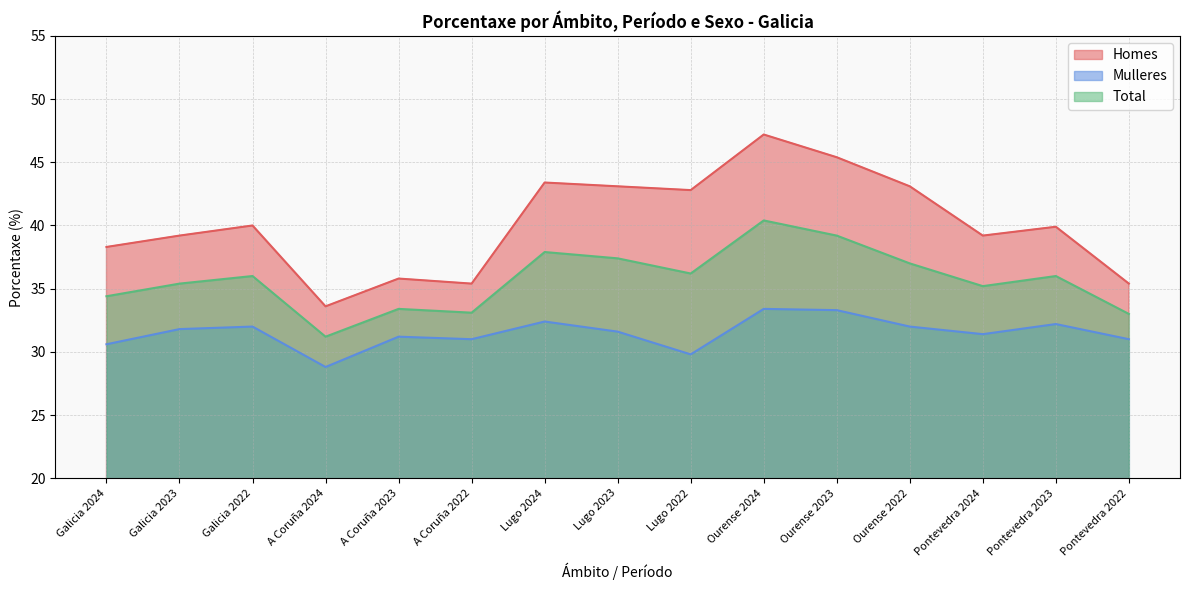

Where is the first local maximum for Homes?

Galicia 2022